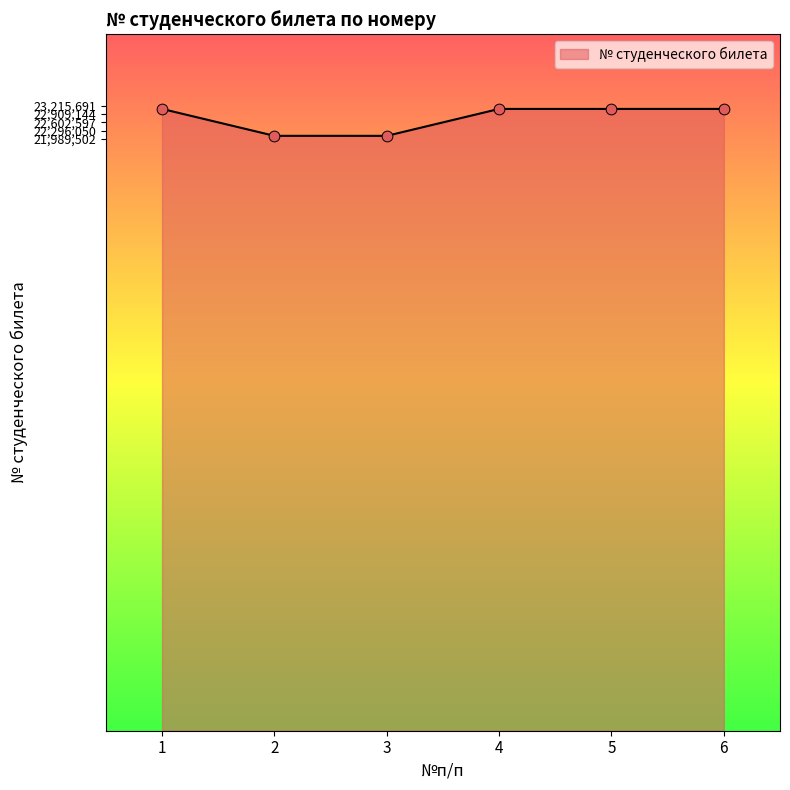

Which has a higher value, 3 or 1?

1